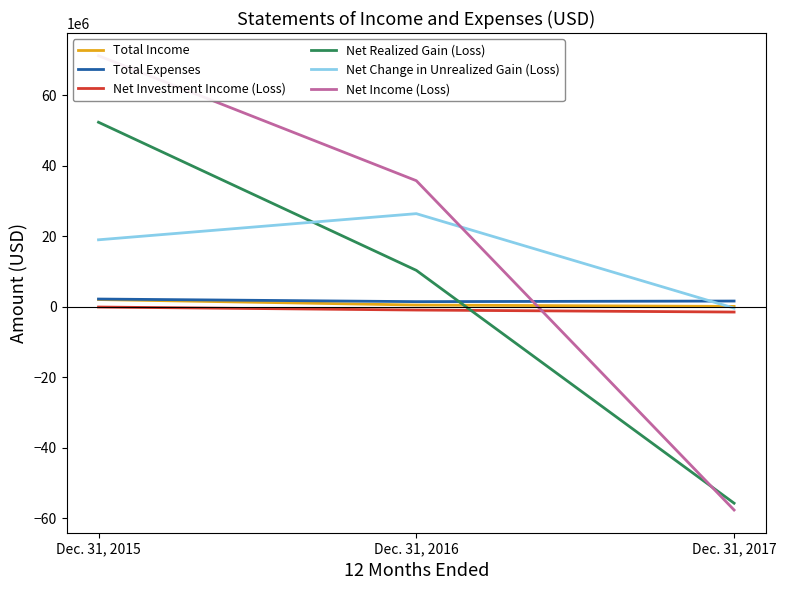

Which series changed the most between Dec. 31, 2016 and Dec. 31, 2017?

Net Income (Loss)